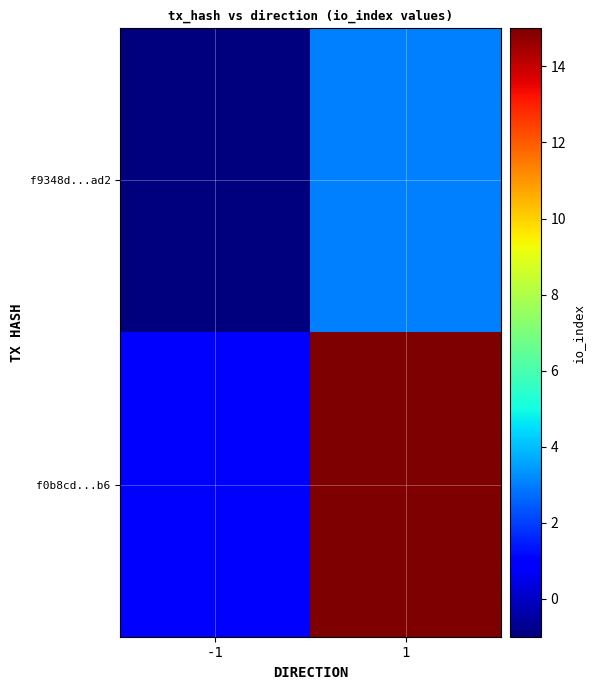

How many distinct data groups are displayed?

2